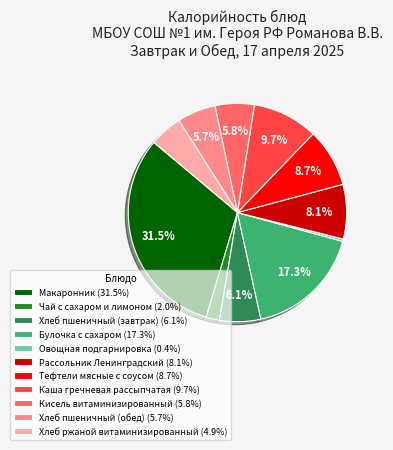

Combined, what portion of the pie is Хлеб пшеничный (обед) (5.7%) and Булочка с сахаром (17.3%)?

23.0%